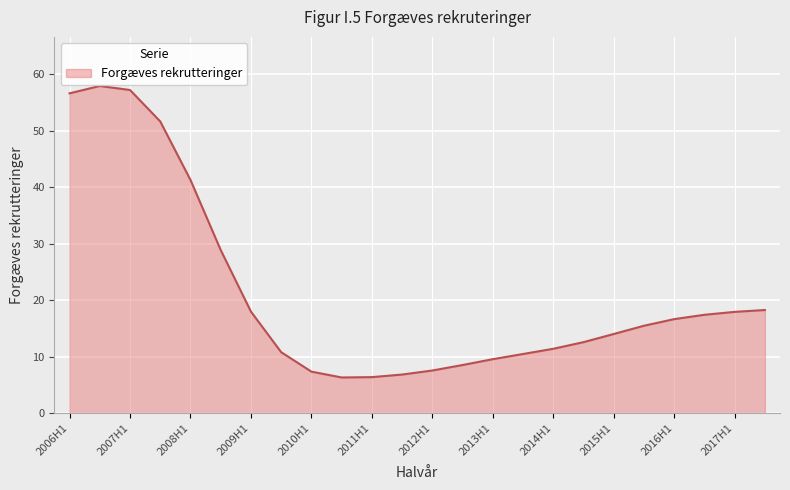

What is the difference between the maximum and minimum values?

51.6